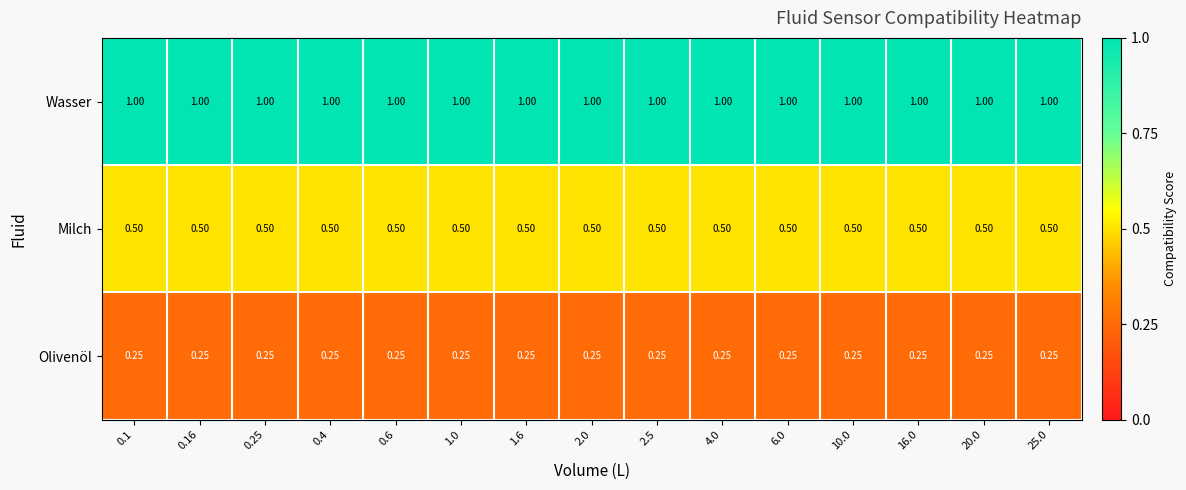

List the series in order of their peak value, lowest first.

Olivenöl, Milch, Wasser